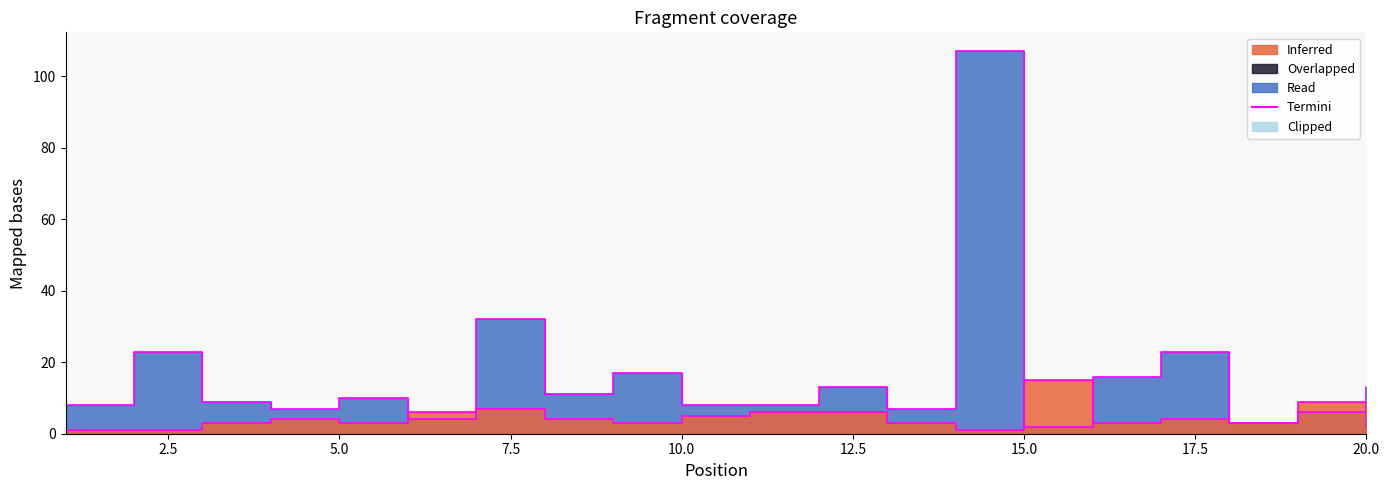

Reading left to right, list all the values displayed in this chart.

Weeks on Chart: 8	23	9	7	10	4	32	11	17	8	8	13	7	107	2	16	23	3	6	13
Peak Position: 1	1	3	4	3	6	7	4	3	5	6	6	3	1	15	3	4	3	9	2